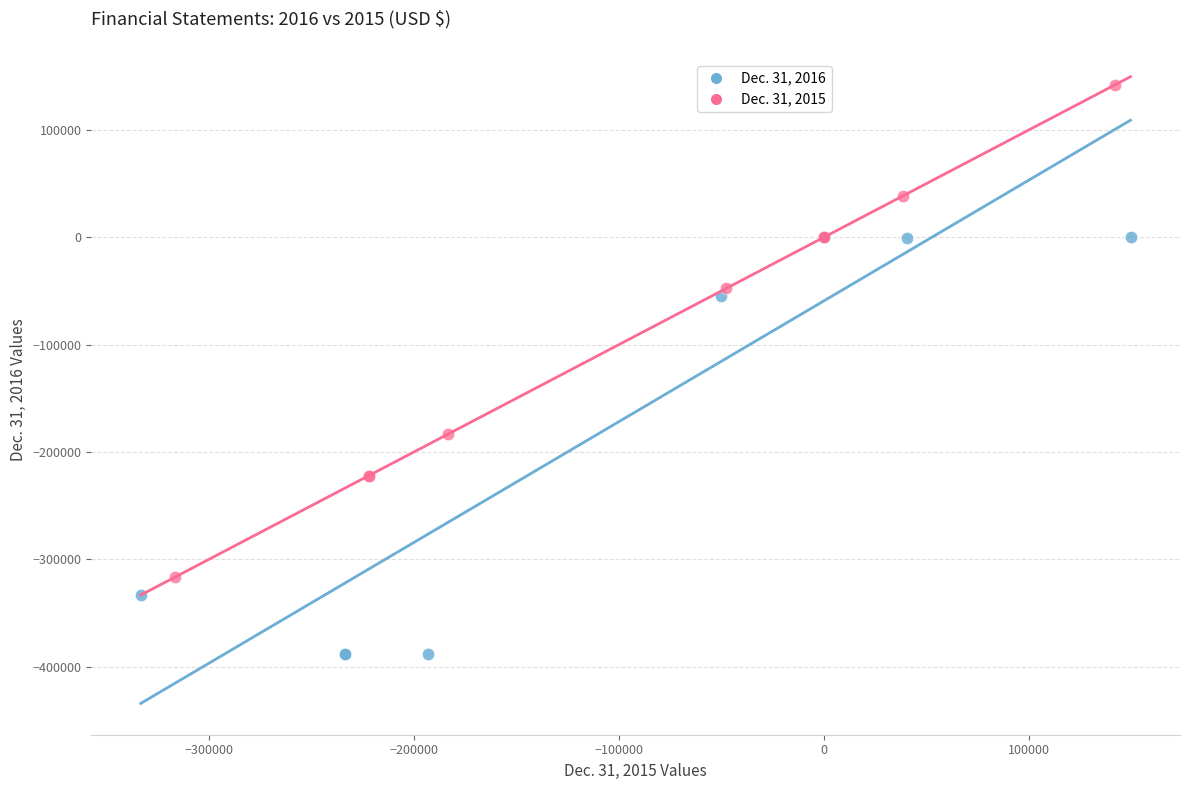

Which series reaches the maximum Y coordinate?

Dec. 31, 2015